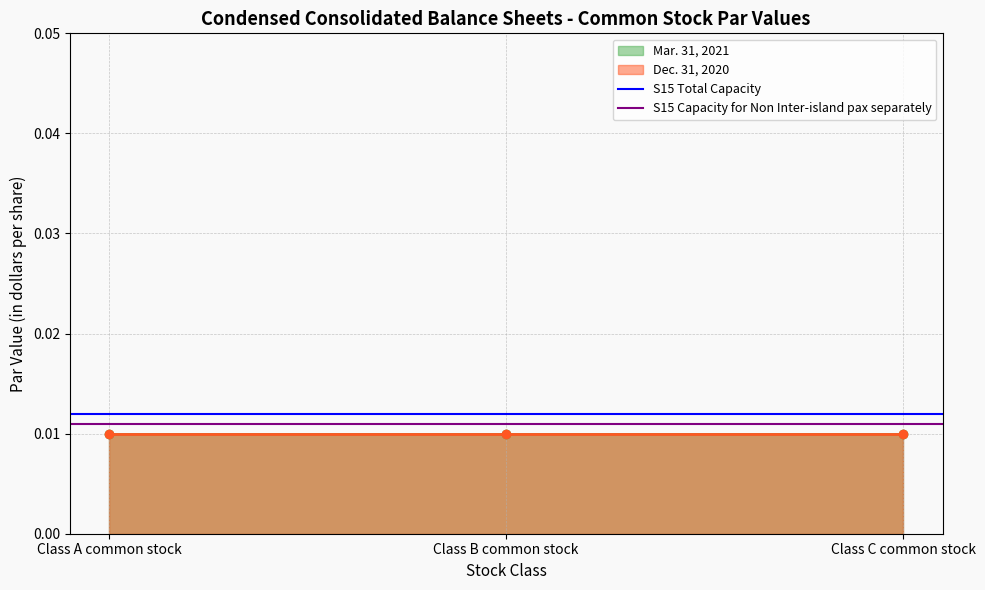

Between Class A common stock and Class B common stock, which is larger?

Class A common stock